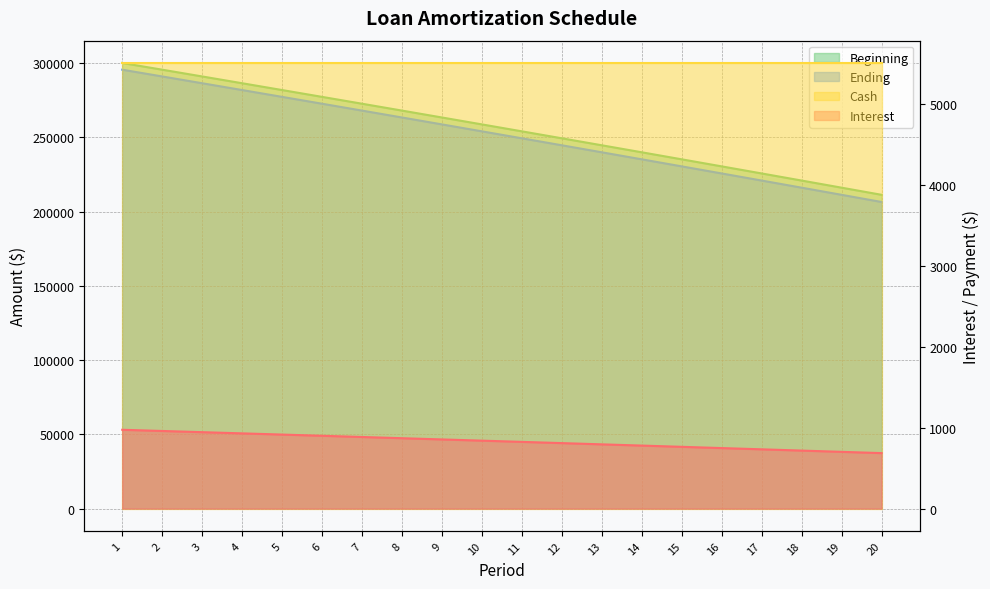

Between 4 and 5, which is larger?

4